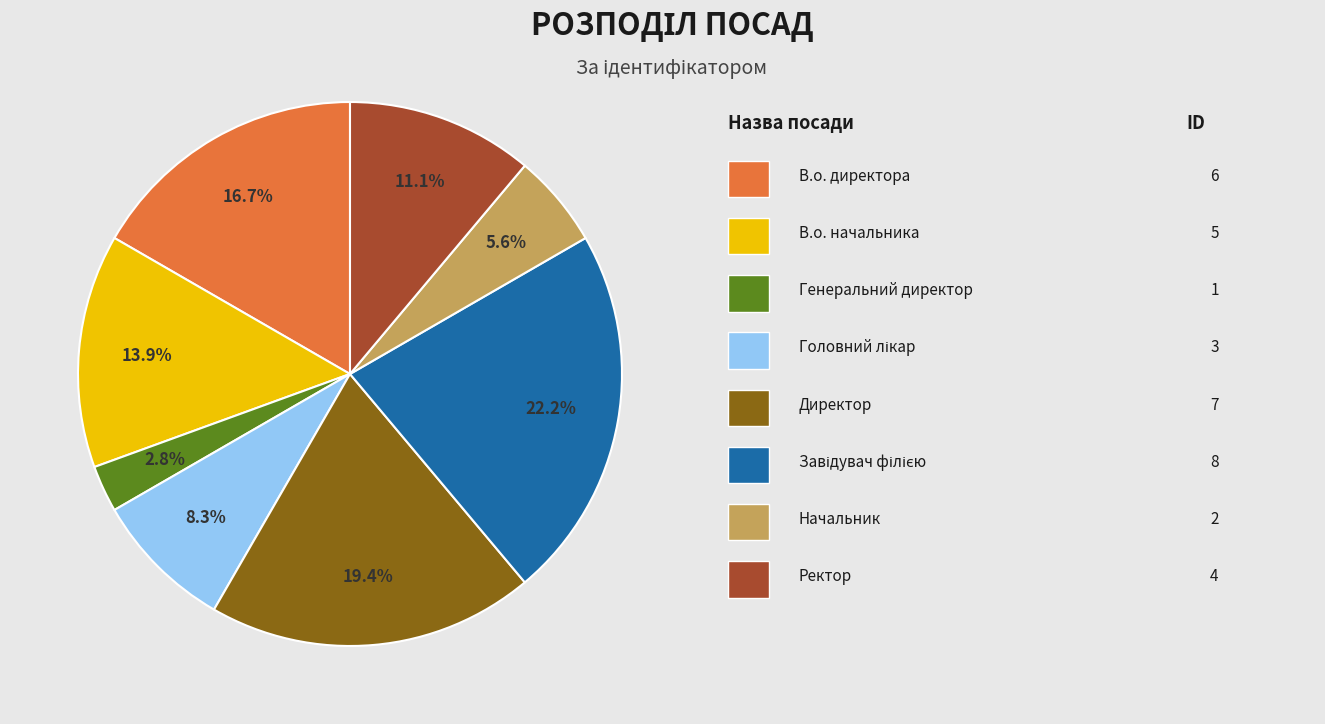

Does any single category account for the majority?

No